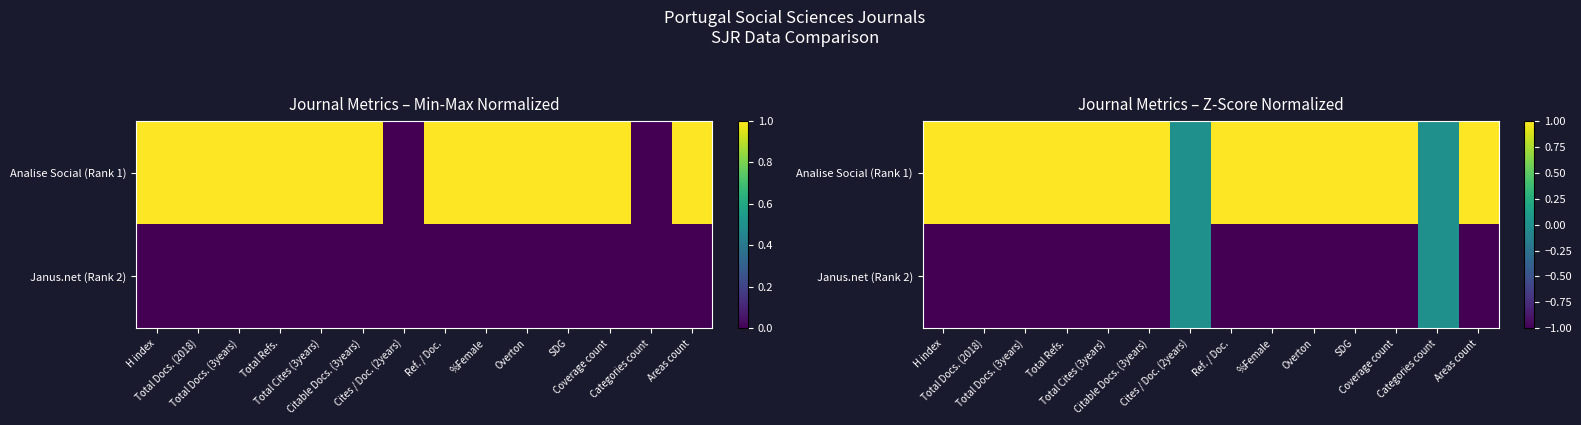

What is the difference between the maximum and second lowest values in the Analise Social (Rank 1) series?

1